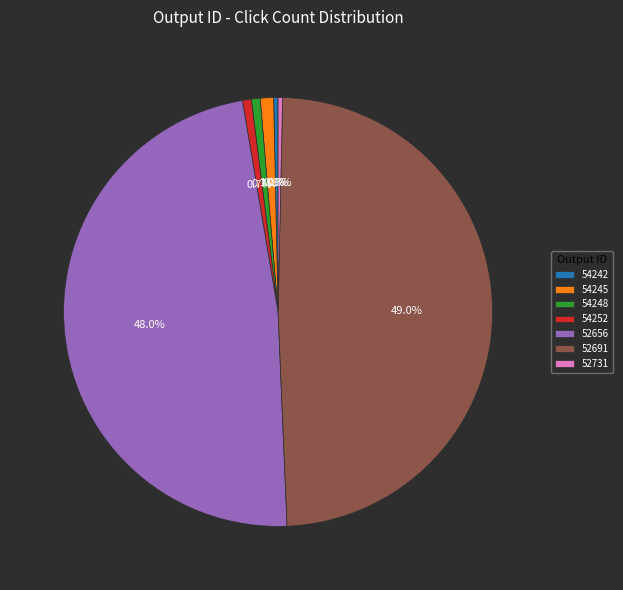

To the nearest percent, what percentage of the pie is 54252?

1%